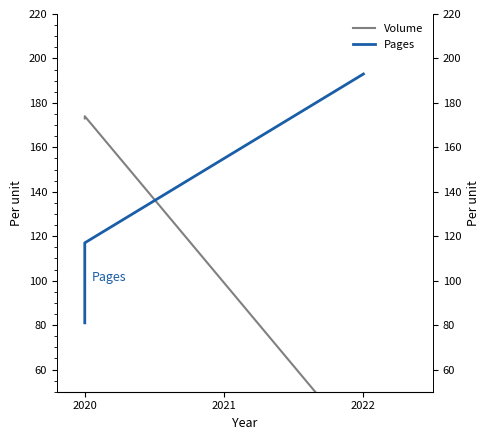

At which label does Volume reach its minimum?

2022